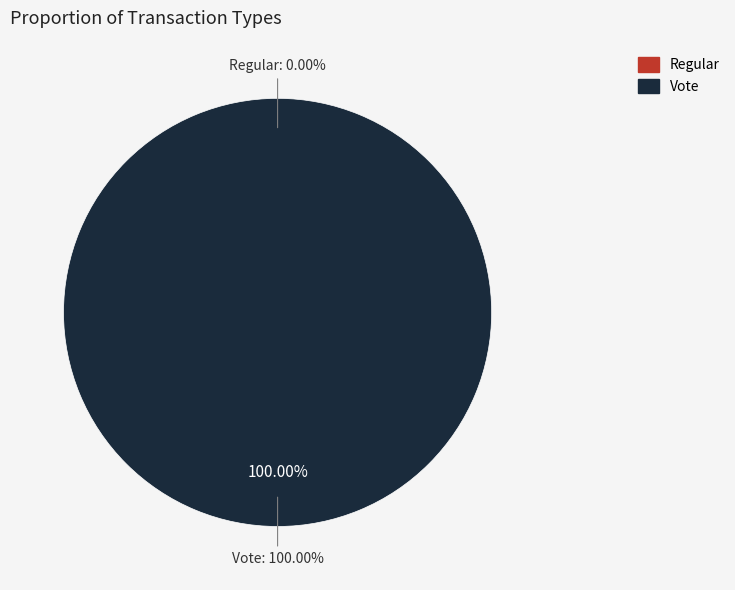

What is the smallest slice in the pie chart?

Regular